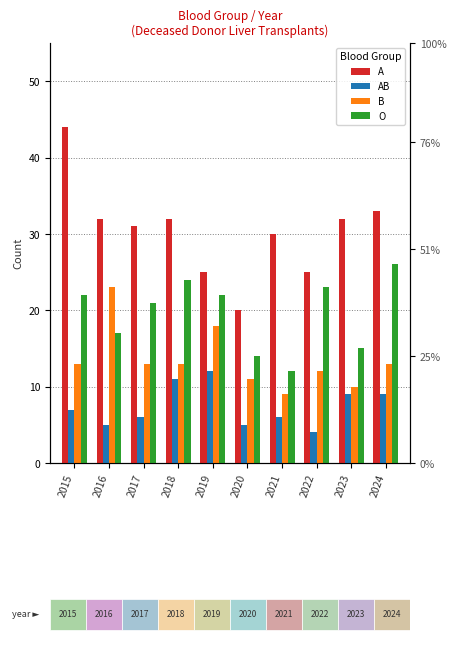

What is the sum of the AB values at 2021 and 2015?

13